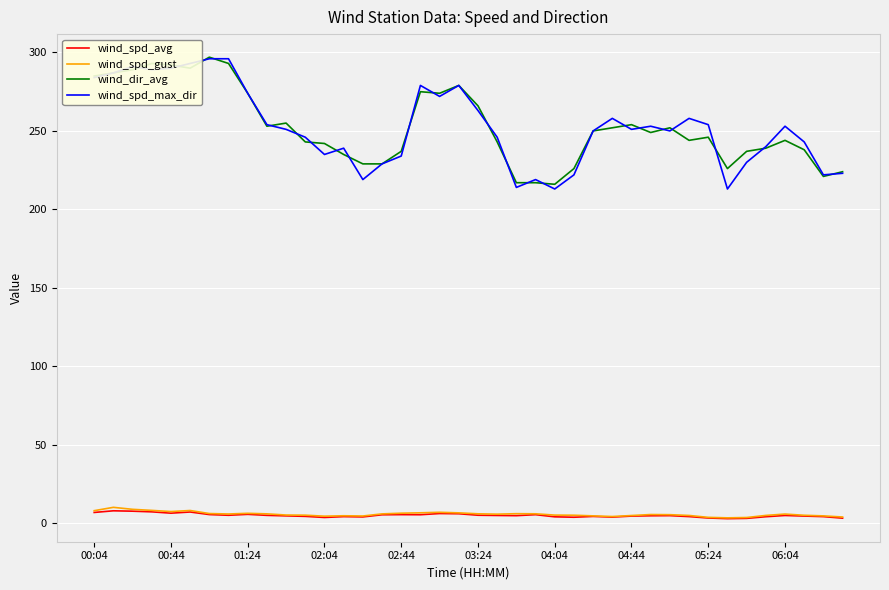

True or false: wind_spd_max_dir and wind_spd_gust intersect in this chart.

False